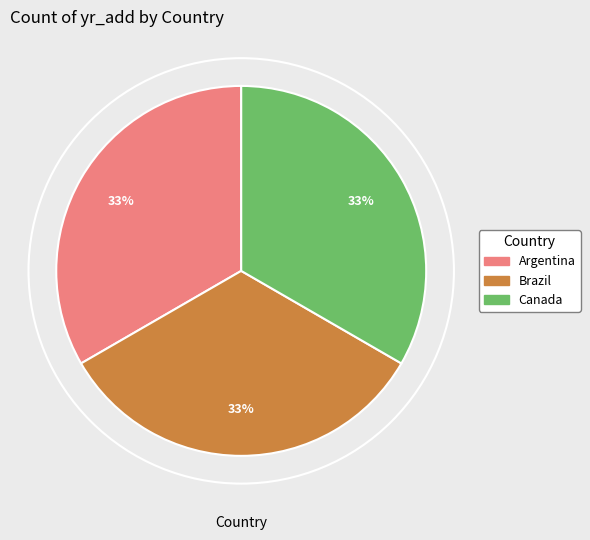

True or false: Brazil accounts for 47% of the total.

False